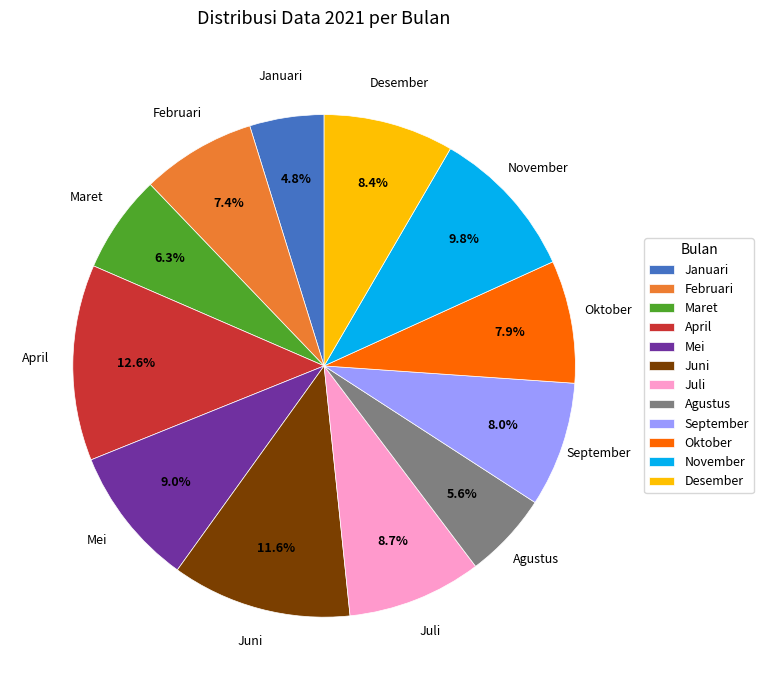

To the nearest percent, what portion does November represent?

10%